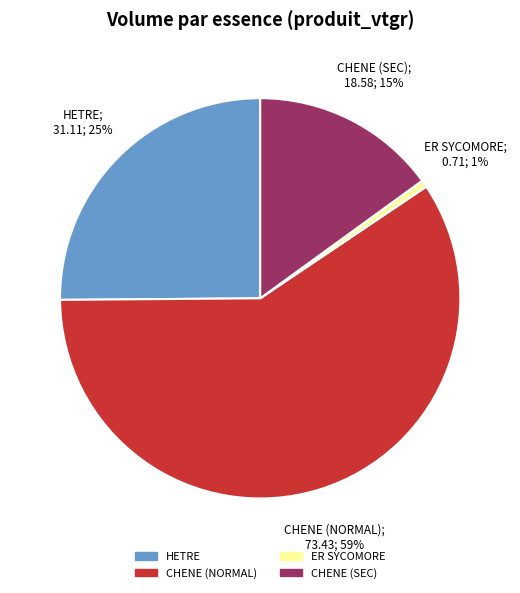

Is it true that ER SYCOMORE is 1% of the pie?

True